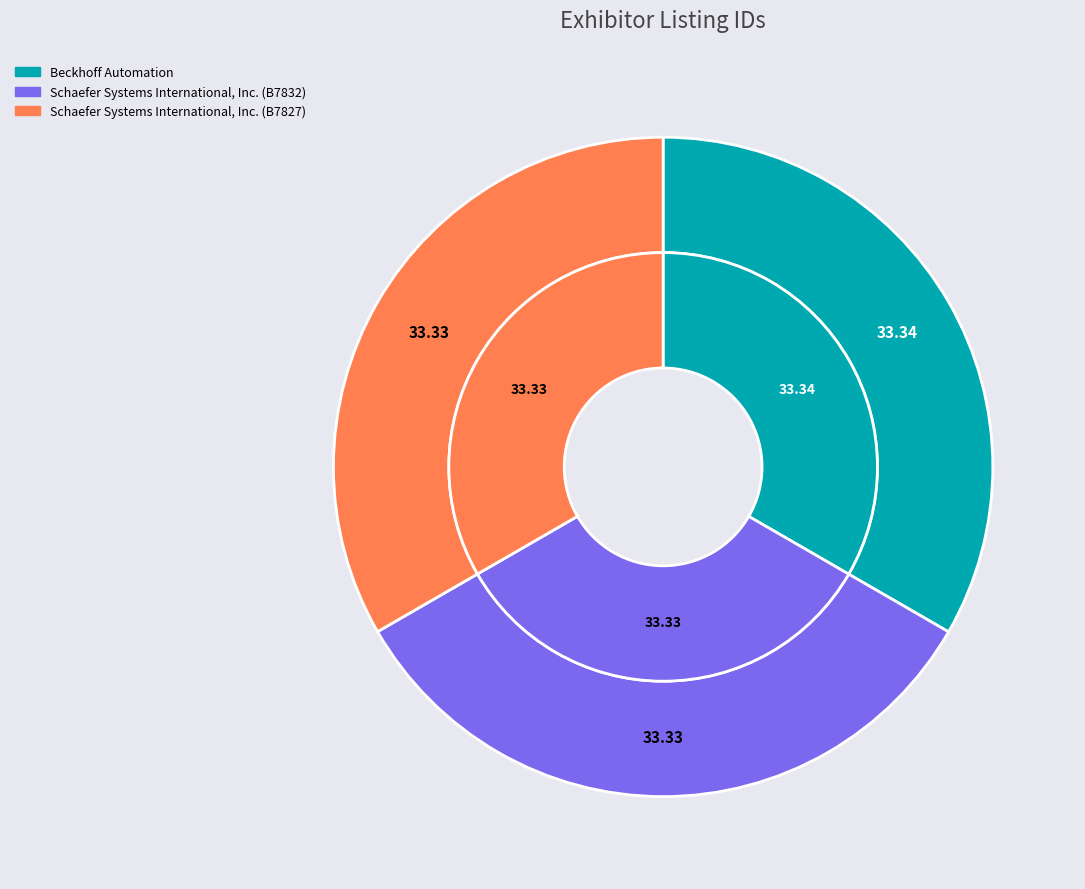

Rank the categories by value from highest to lowest.

Beckhoff Automation, Schaefer Systems International, Inc. (B7832), Schaefer Systems International, Inc. (B7827)